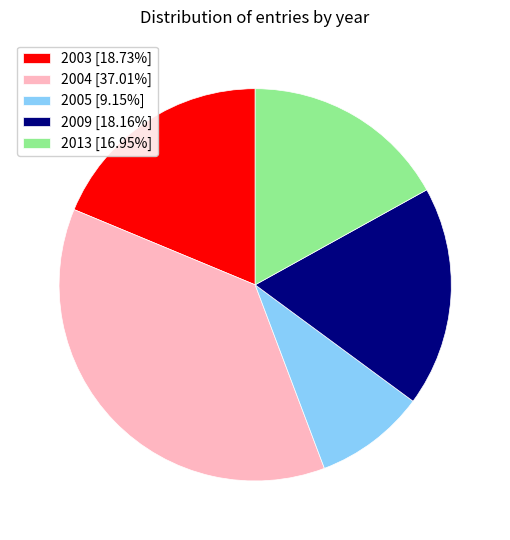

Is there a majority slice in this chart?

No